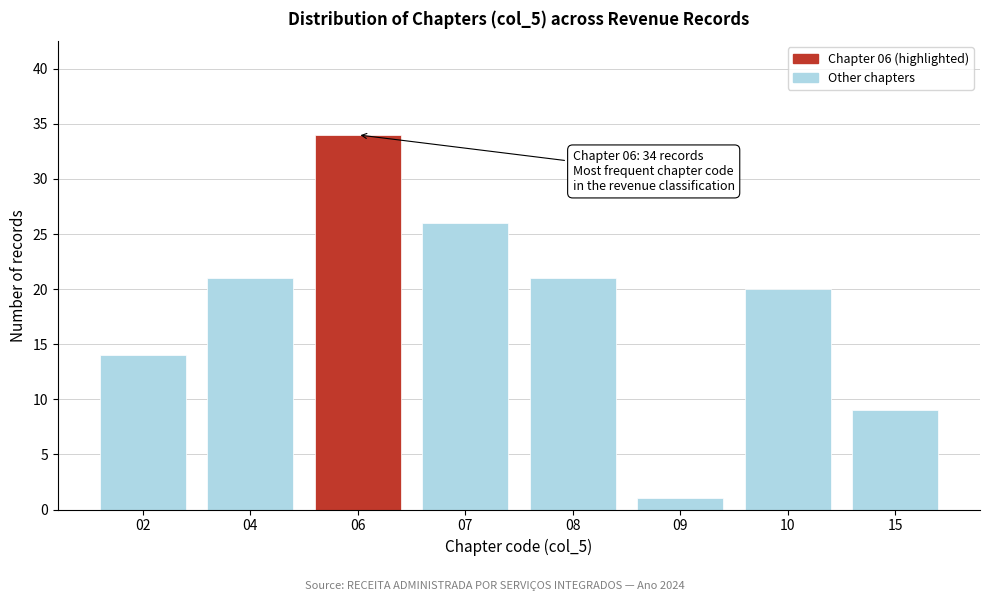

Reading left to right, list all the values displayed in this chart.

14	21	34	26	21	1	20	9